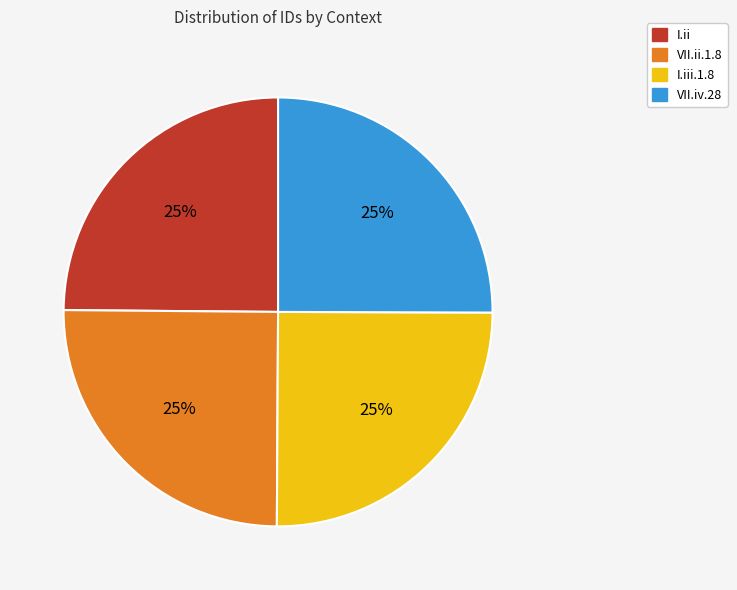

True or false: I.iii.1.8 accounts for 40% of the total.

False